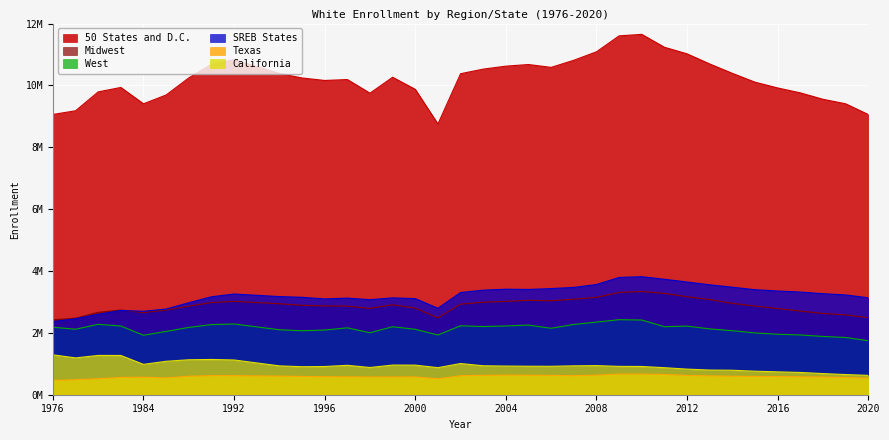

What is the sum of all 50 States and D.C. values?

378128915.0